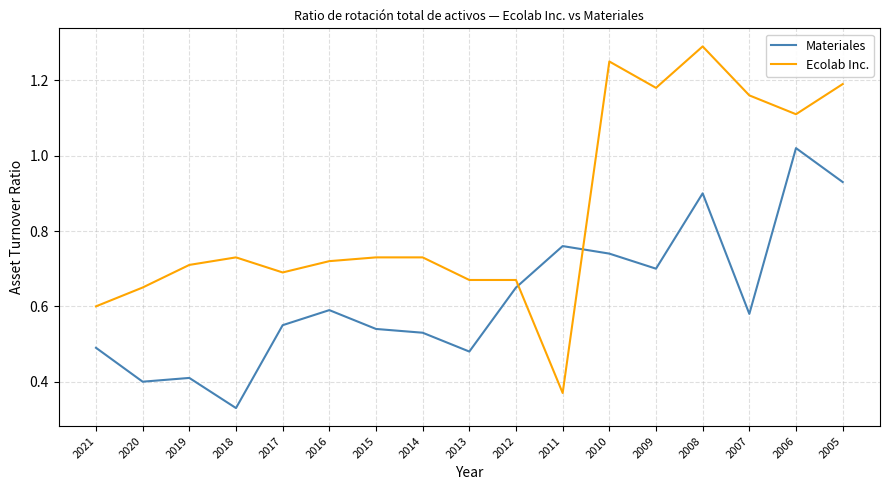

List the series in order of their overall mean, lowest first.

Materiales, Ecolab Inc.